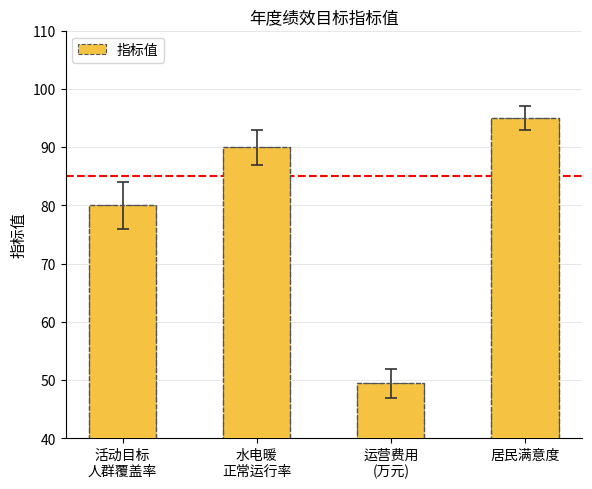

The value at 运营费用
(万元) is 14.5. True or false?

False